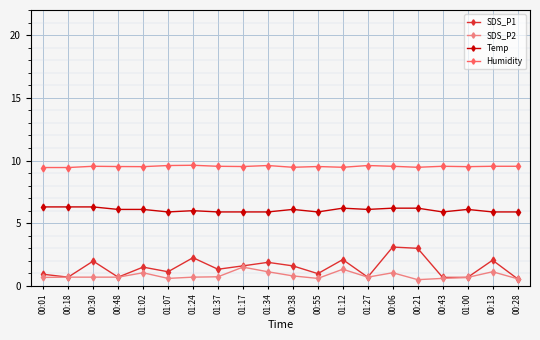

What value does the Humidity series have at 00:43?

9.5